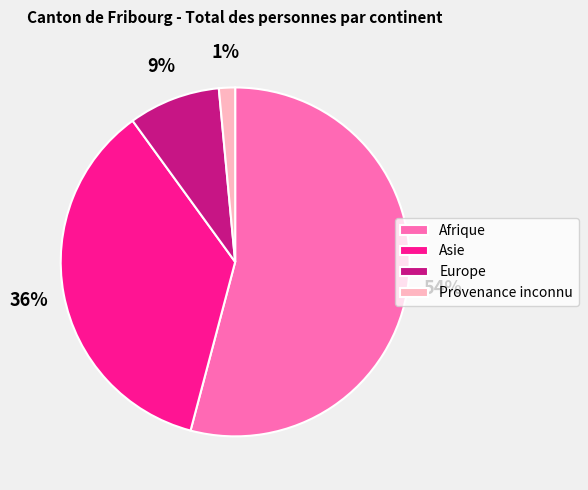

The Afrique slice represents 48% of the pie. True or false?

False